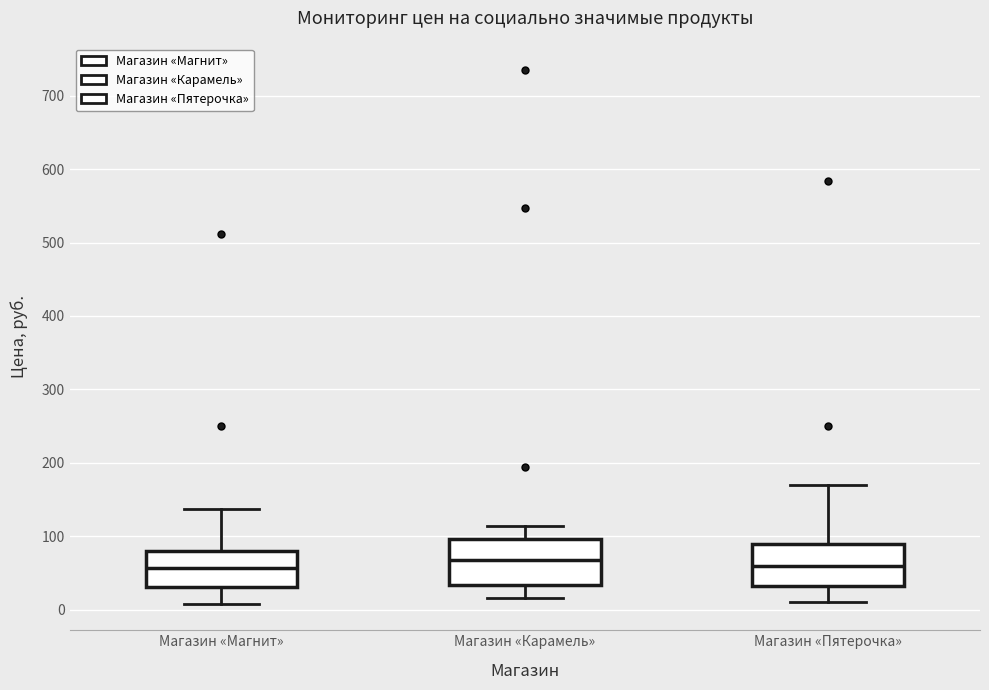

Reading left to right, read every box against the y-axis: the position of its median line, the range the box covers, and the ends of its whiskers. The values are not printed on the chart, so give them approximately, as read against the axis.

Магазин «Магнит»: median 60, box 30 to 80, whiskers 10 to 140
Магазин «Карамель»: median 70, box 30 to 100, whiskers 20 to 110
Магазин «Пятерочка»: median 60, box 30 to 90, whiskers 10 to 170